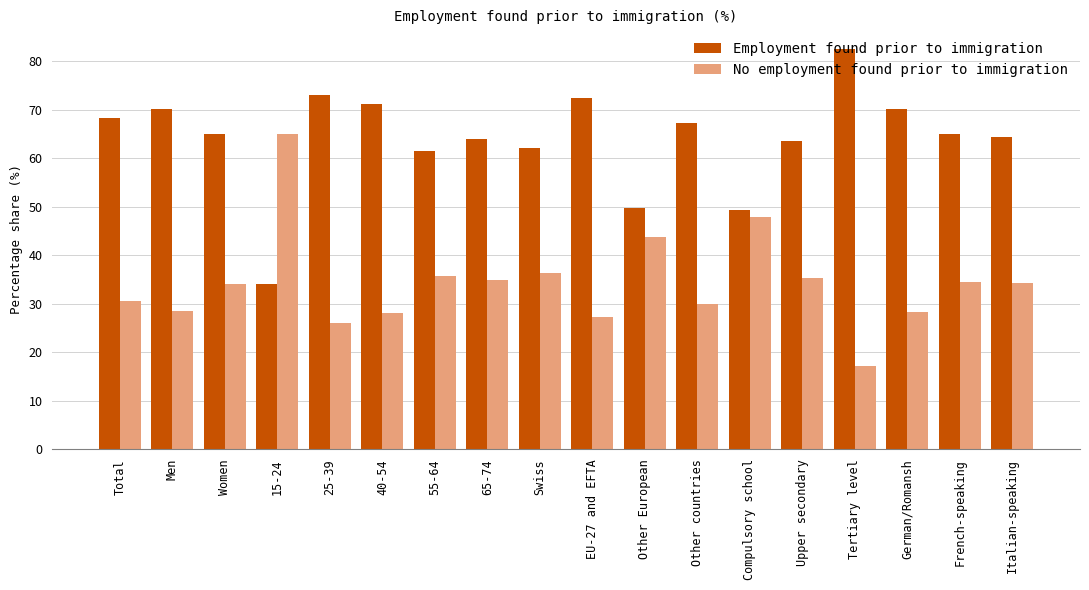

What is the label of the 5th bar from the right?

Upper secondary